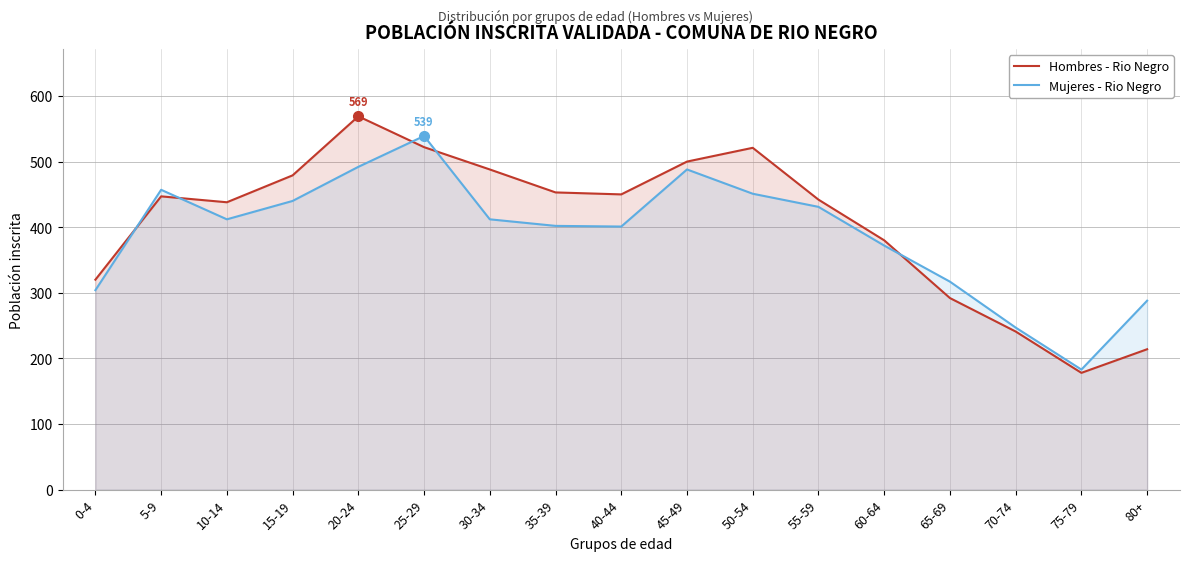

True or false: Hombres - Rio Negro has a value of 343 at 70-74.

False